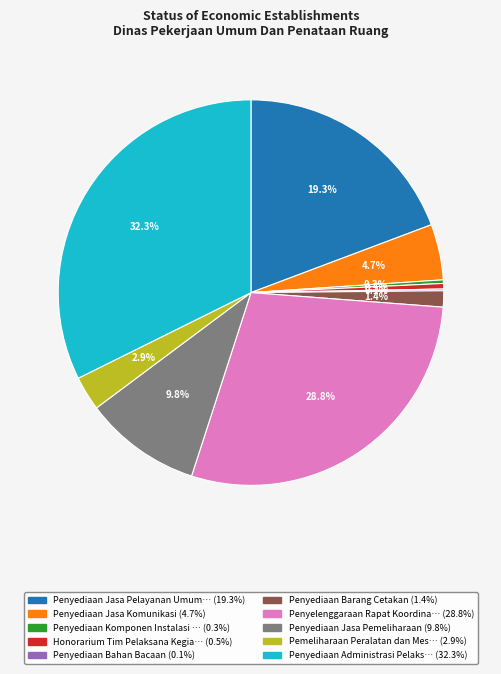

Does any single category account for the majority?

No